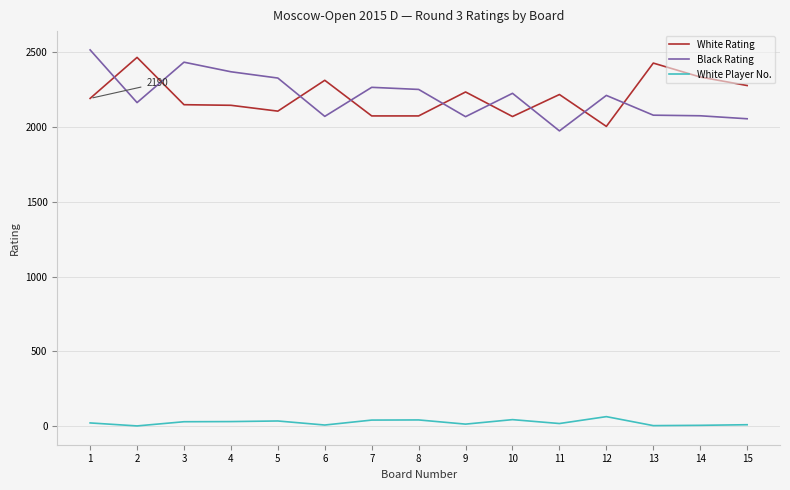

True or false: Black Rating and White Player No. cross at least once.

False